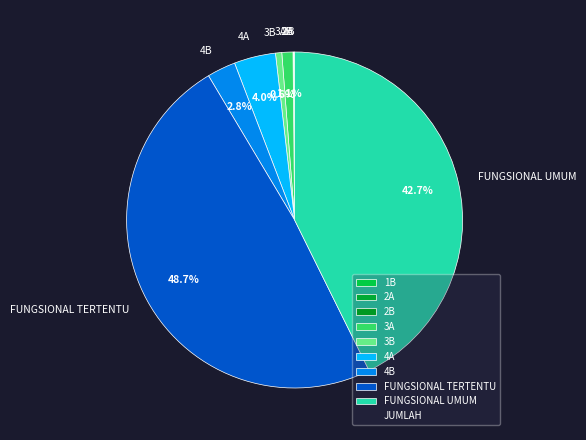

How much of the chart is everything except FUNGSIONAL UMUM?

57.3%